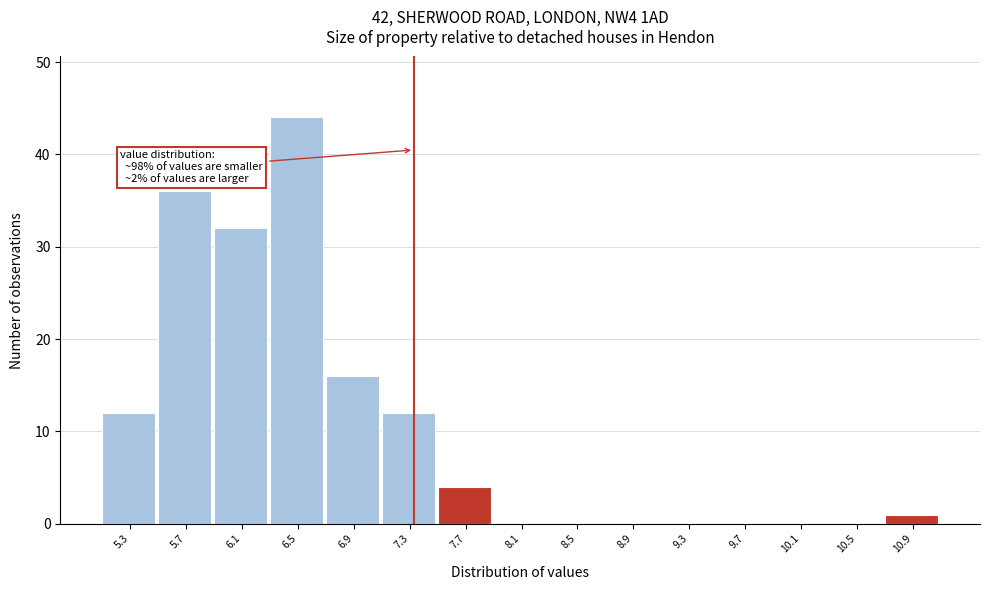

Over which range of the x-axis is the bar tallest?

6.3 to 6.7